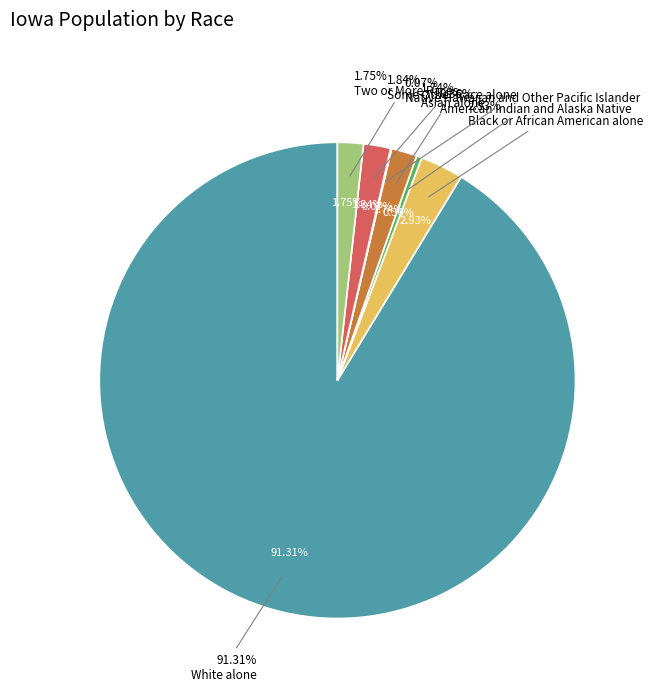

Approximately how many times larger is the value at Two or More Races compared to Some Other Race alone?

7.0